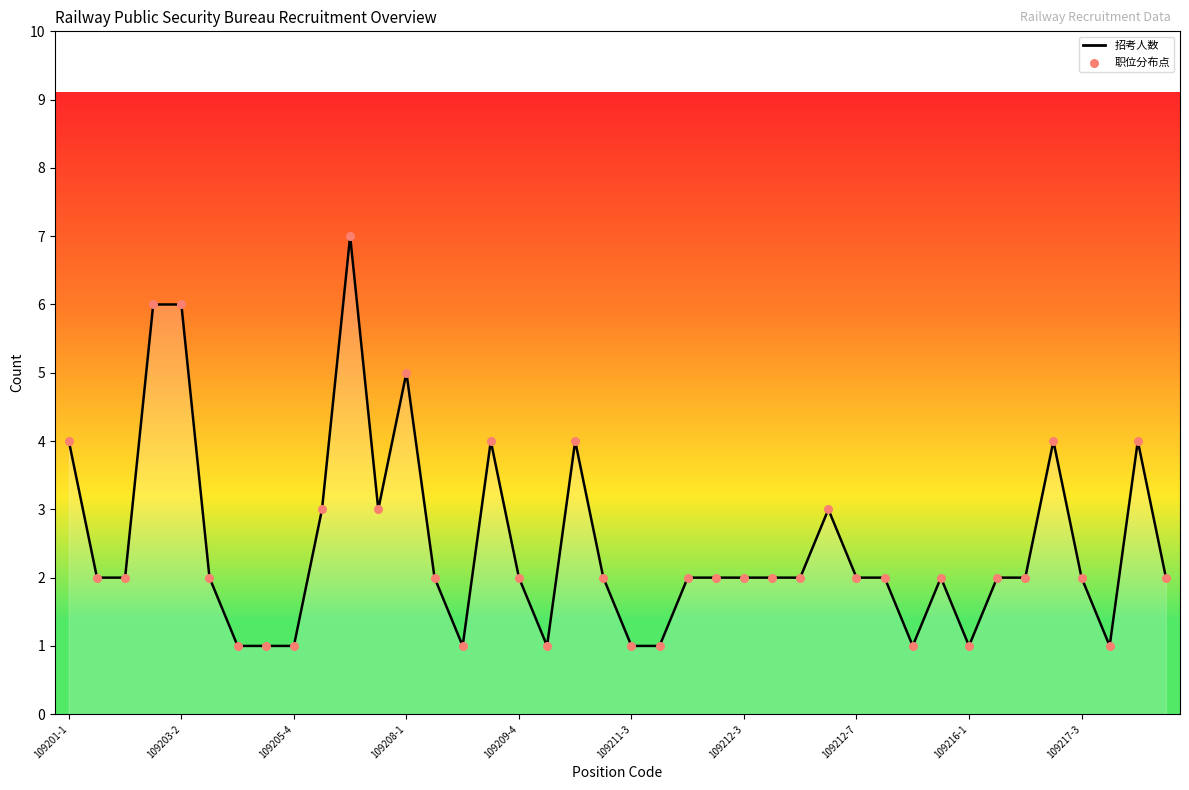

Which series has the largest Y range (max minus min)?

招考人数